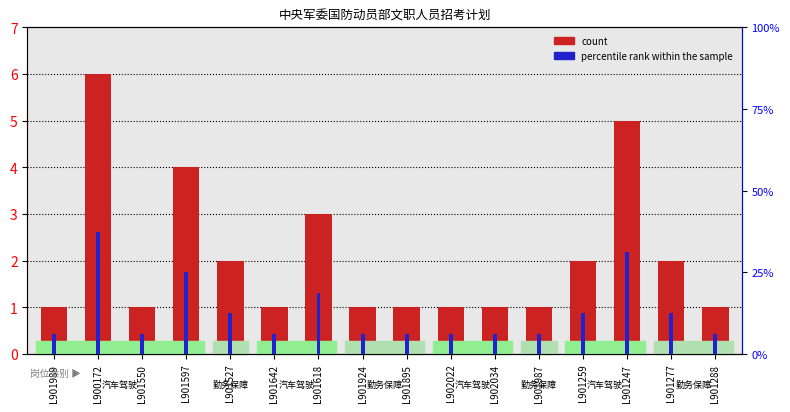

Are the bars horizontal?

No